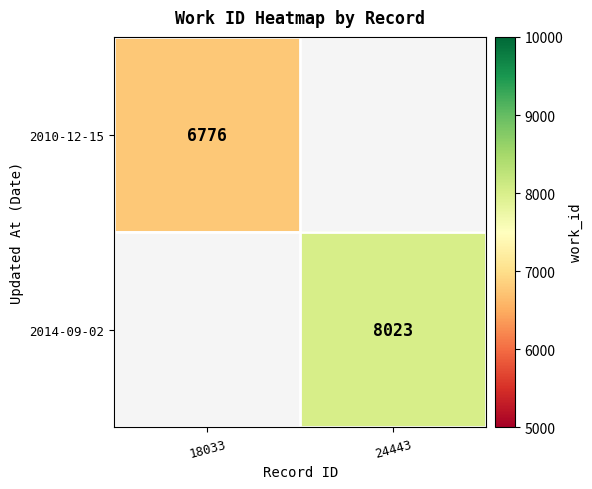

Is it true that 2014-09-02 equals 3147 at 24443?

False